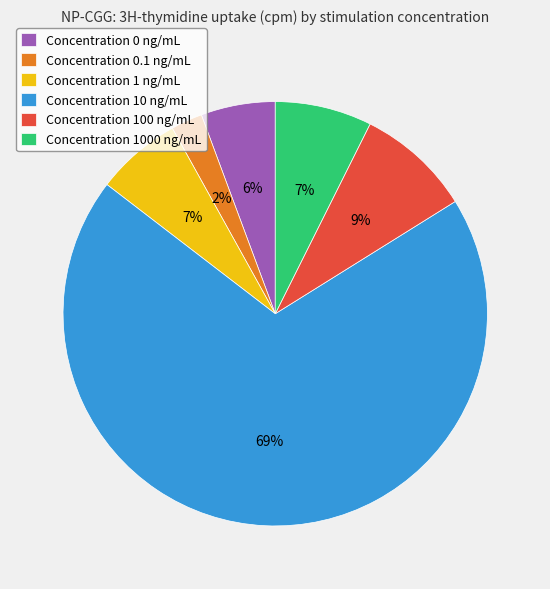

Between Concentration 0 ng/mL and Concentration 1000 ng/mL, which is larger?

Concentration 1000 ng/mL